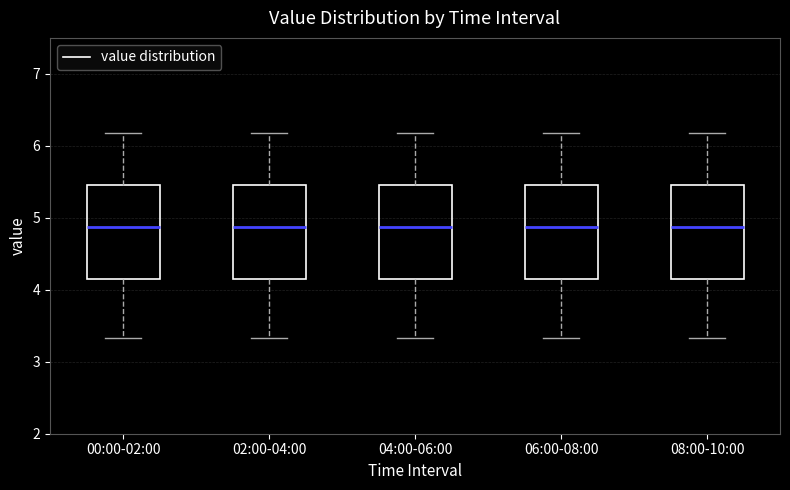

Reading left to right, read every box against the y-axis: the position of its median line, the range the box covers, and the ends of its whiskers. The values are not printed on the chart, so give them approximately, as read against the axis.

00:00-02:00: median 4.9, box 4.2 to 5.5, whiskers 3.3 to 6.2
02:00-04:00: median 4.9, box 4.2 to 5.5, whiskers 3.3 to 6.2
04:00-06:00: median 4.9, box 4.2 to 5.5, whiskers 3.3 to 6.2
06:00-08:00: median 4.9, box 4.2 to 5.5, whiskers 3.3 to 6.2
08:00-10:00: median 4.9, box 4.2 to 5.5, whiskers 3.3 to 6.2